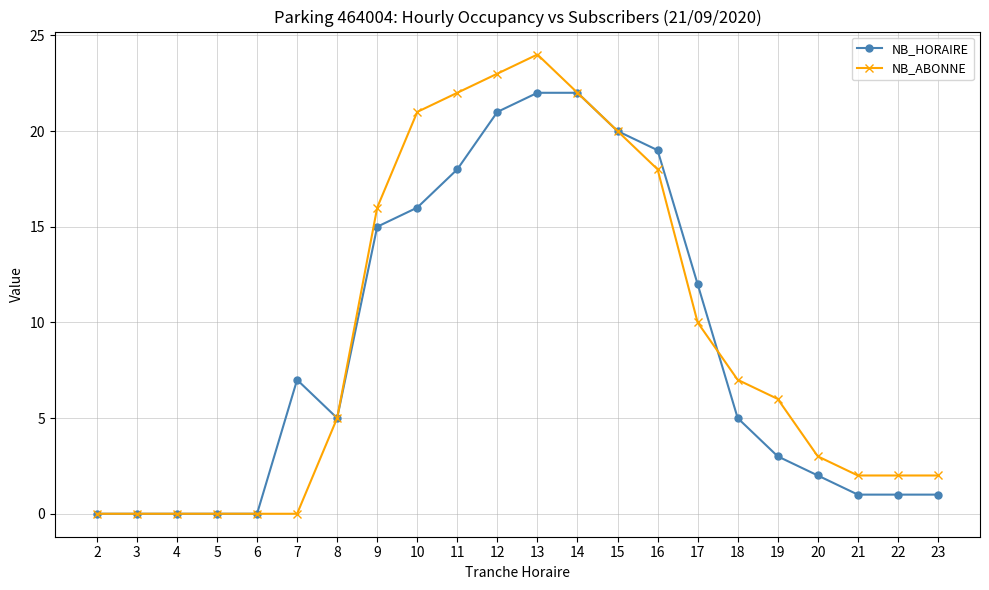

Which series ends up on top after the final intersection of NB_HORAIRE and NB_ABONNE?

NB_ABONNE